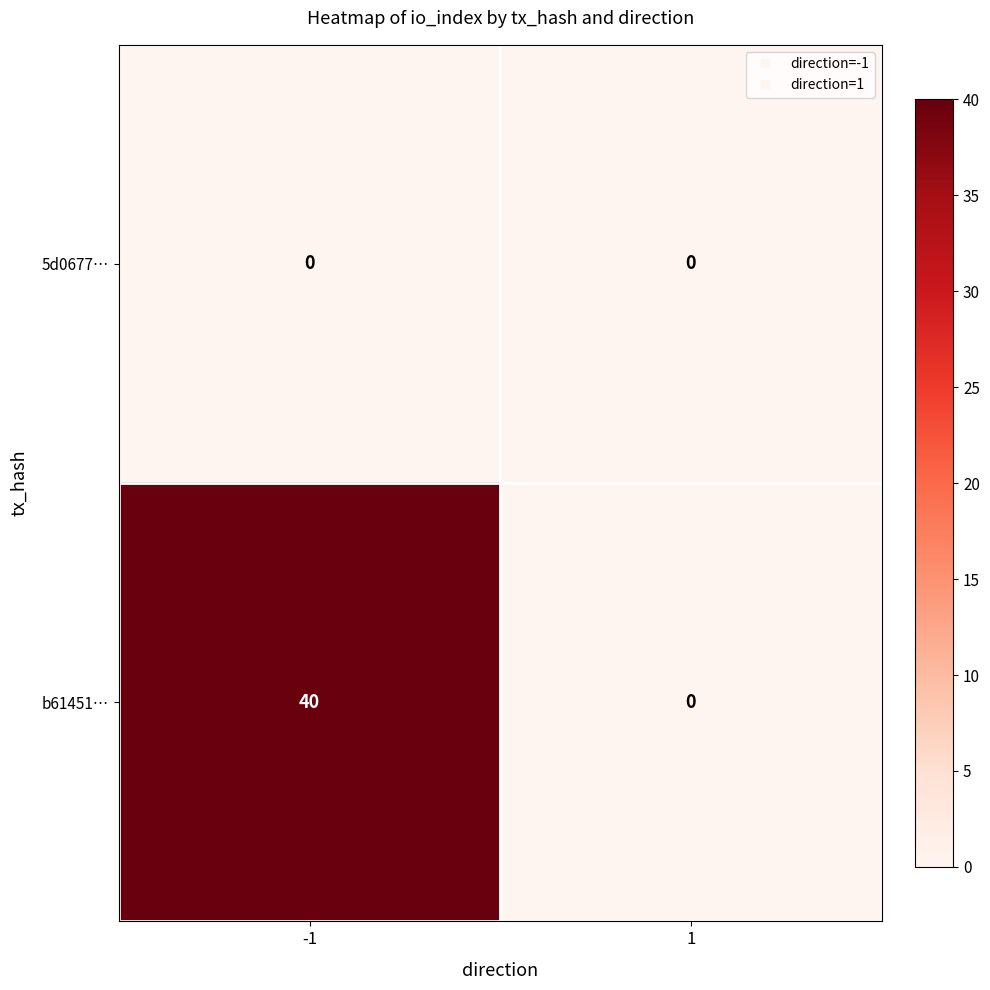

At how many categories does at least one series exceed 36?

1